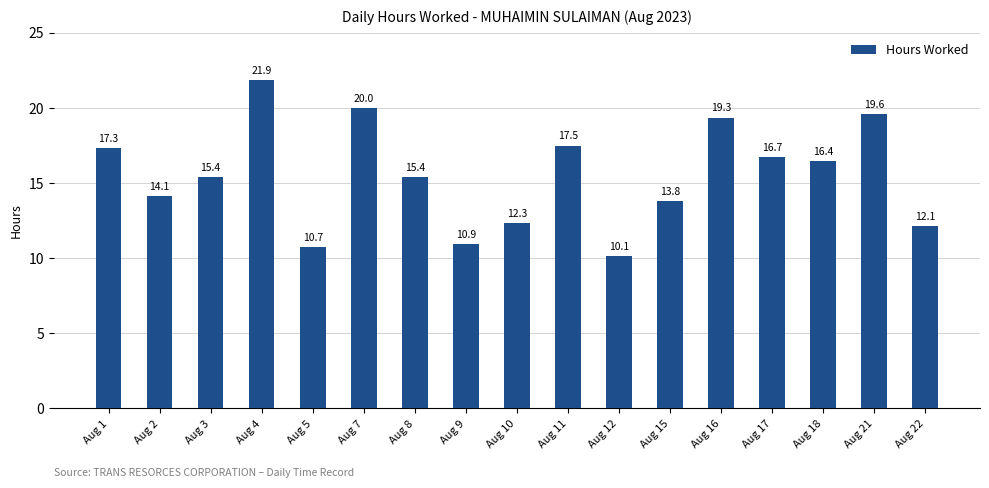

What is the greatest value displayed?

21.9